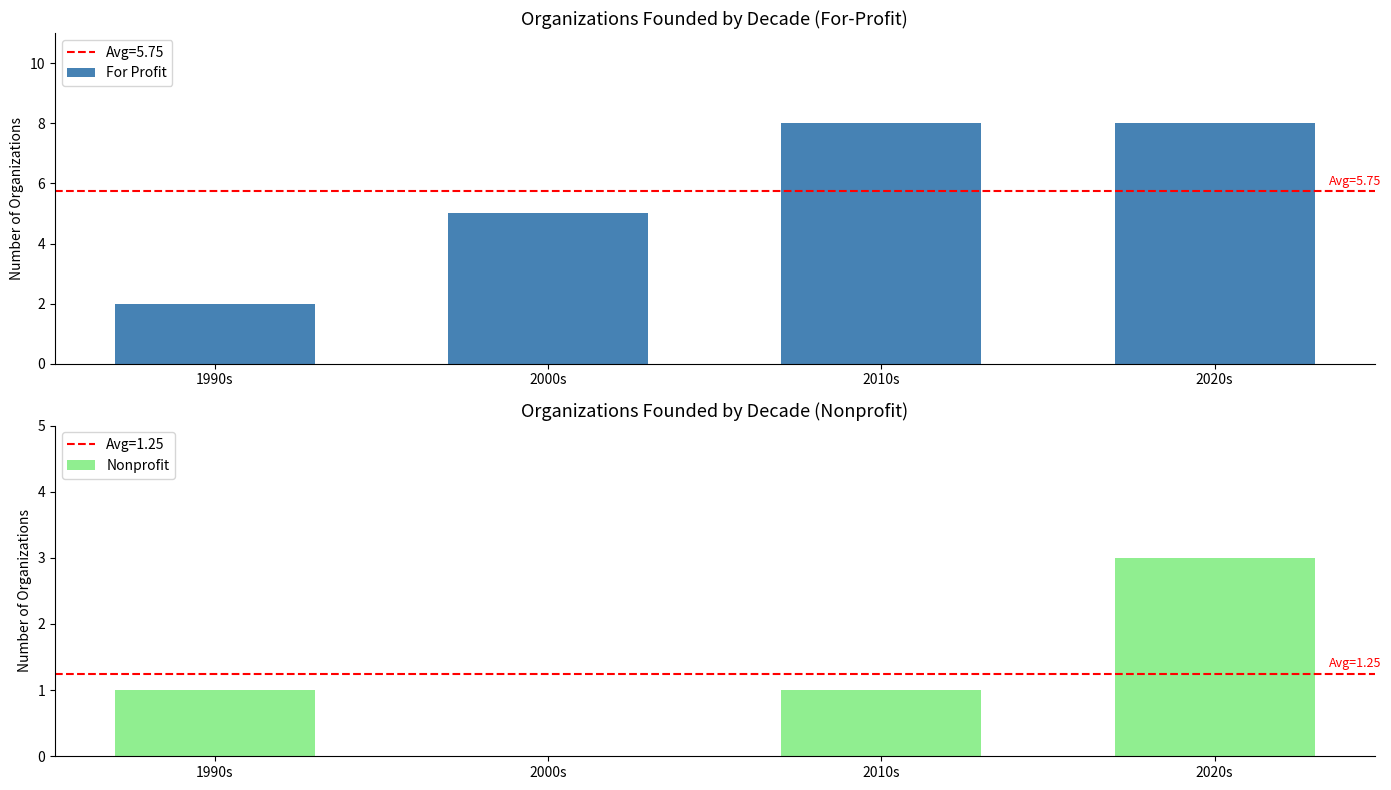

At which category is the sum across all series the highest?

2020s